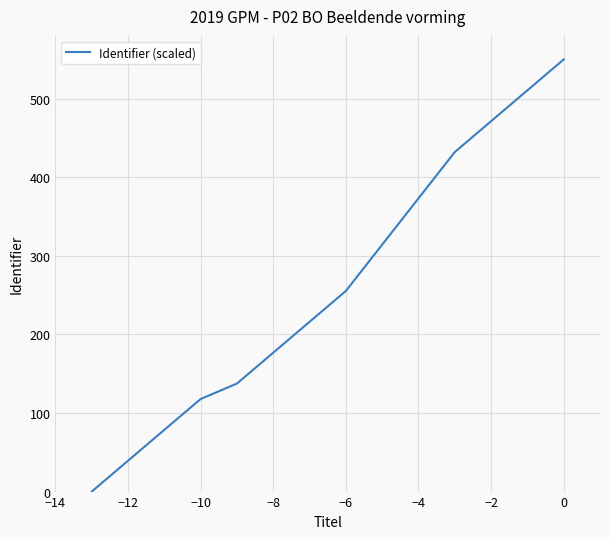

How many lines are shown in the chart?

1